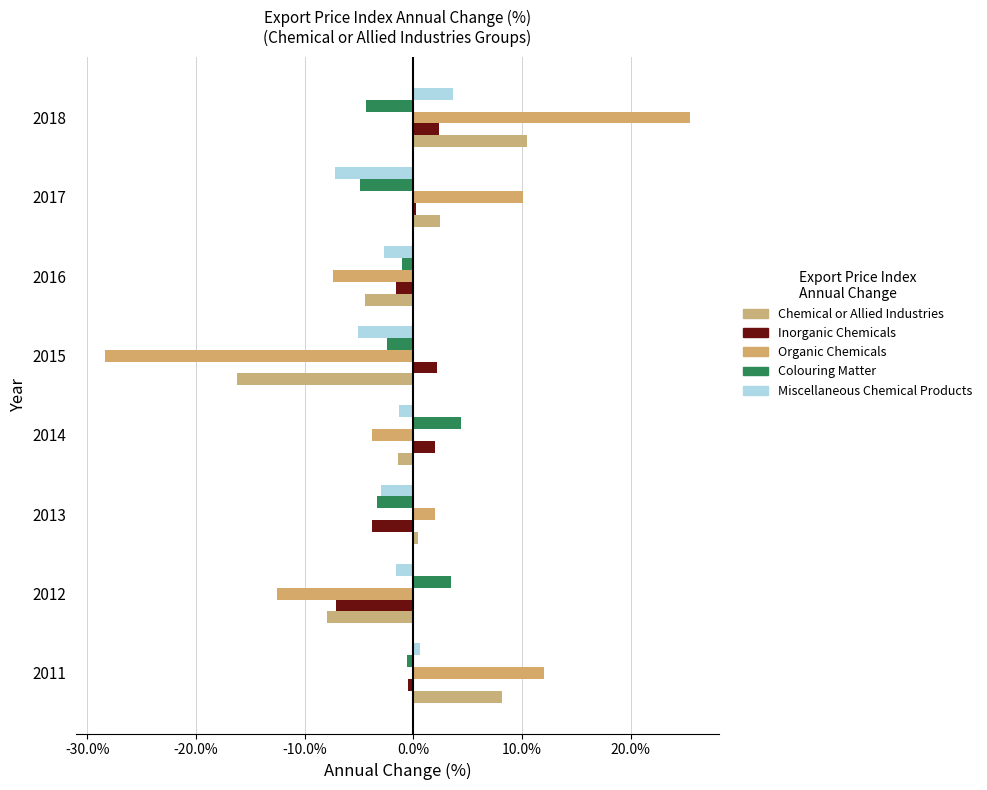

How many data points in Chemical or Allied Industries are less than 0?

4